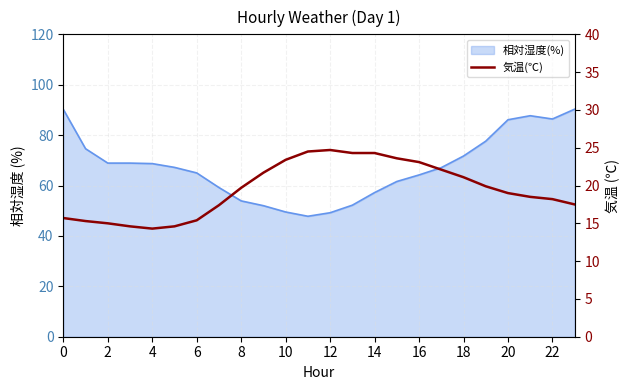

At which label is the value closest to 19?

20